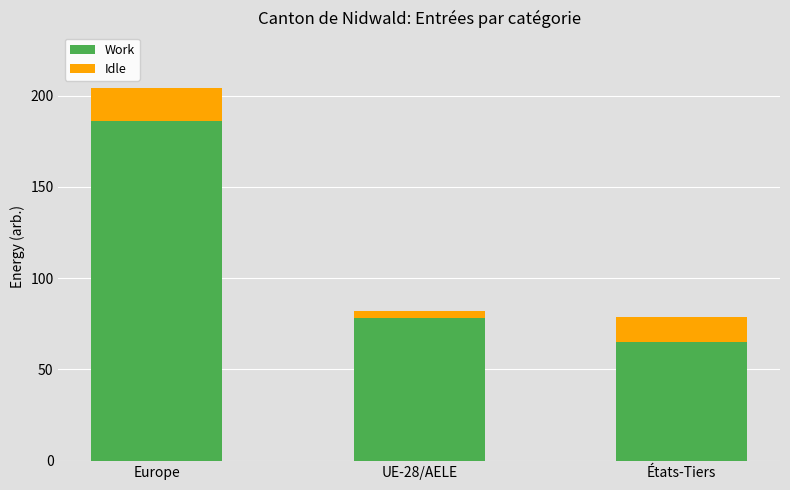

What is the sum of all Work values?

329